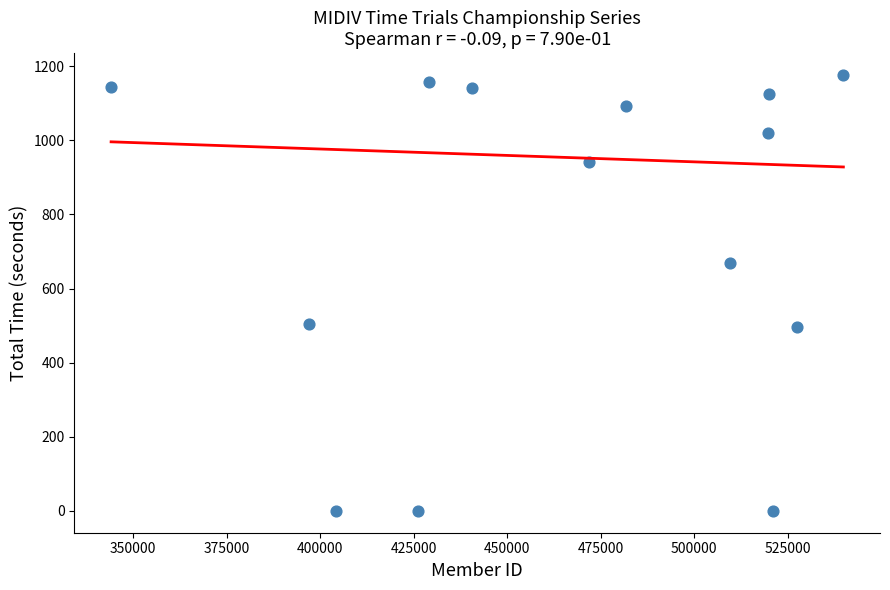

What is the range of Y values (max minus min)?

1176.1